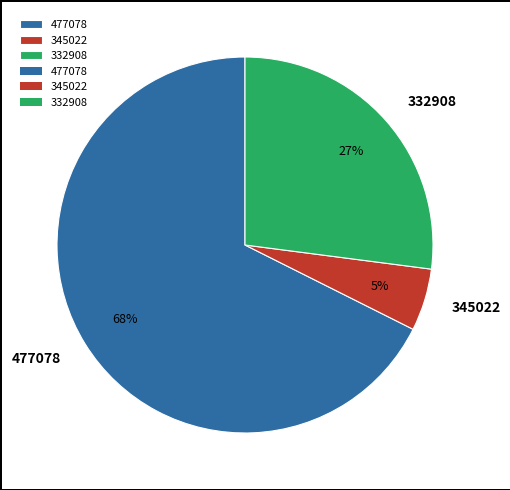

What is the largest slice in the pie chart?

477078